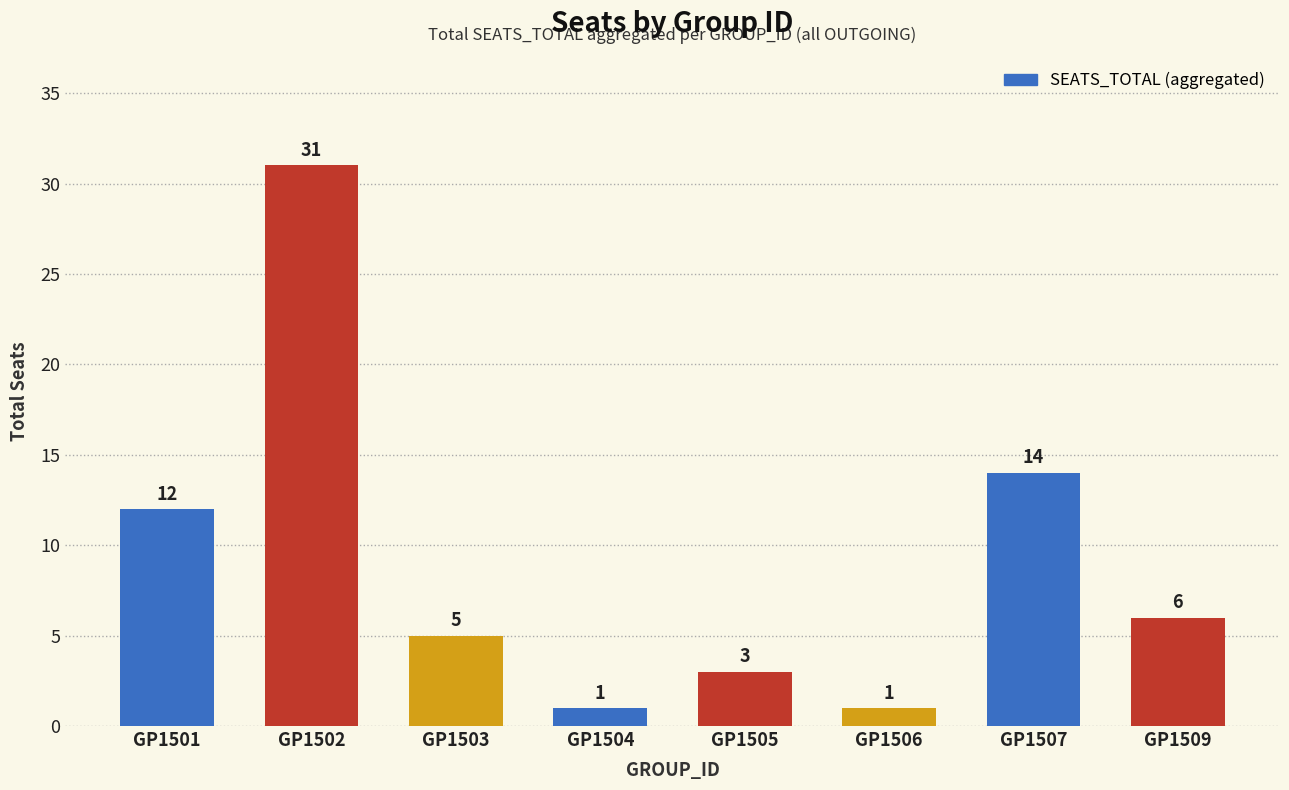

What is the smallest value displayed?

1